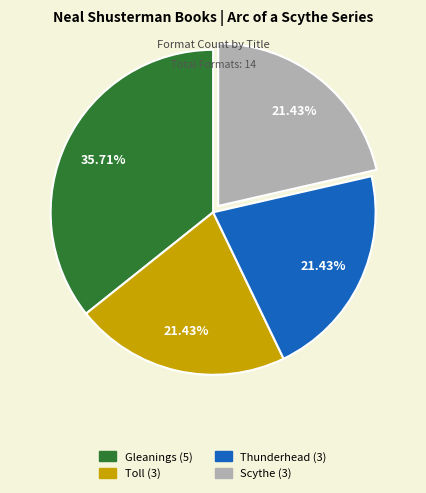

What is the ratio of the value at Scythe to the value at Toll?

1.0